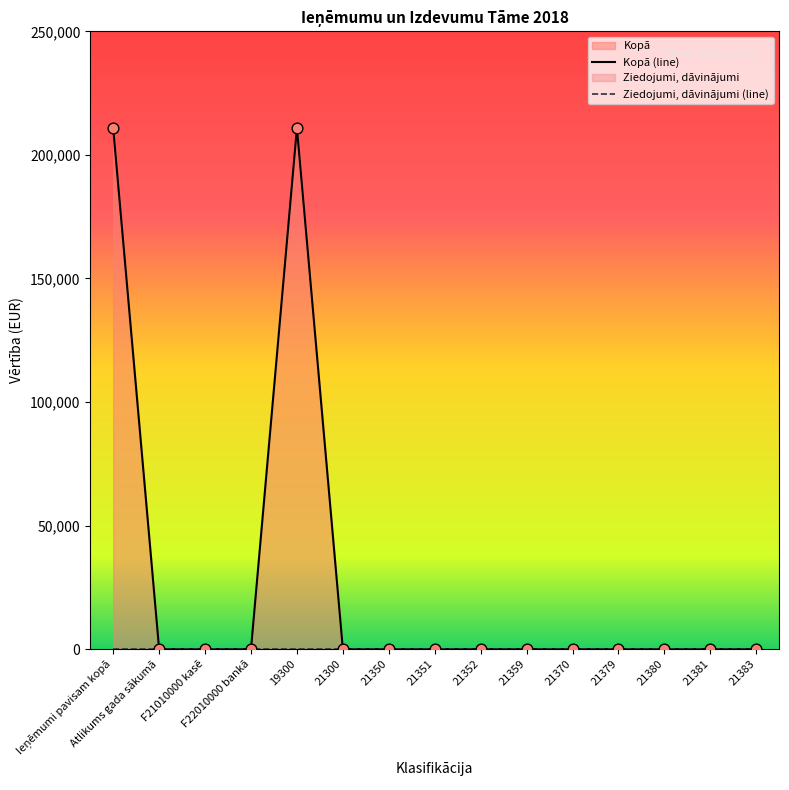

Which series has the largest total across all categories?

Kopā (line)